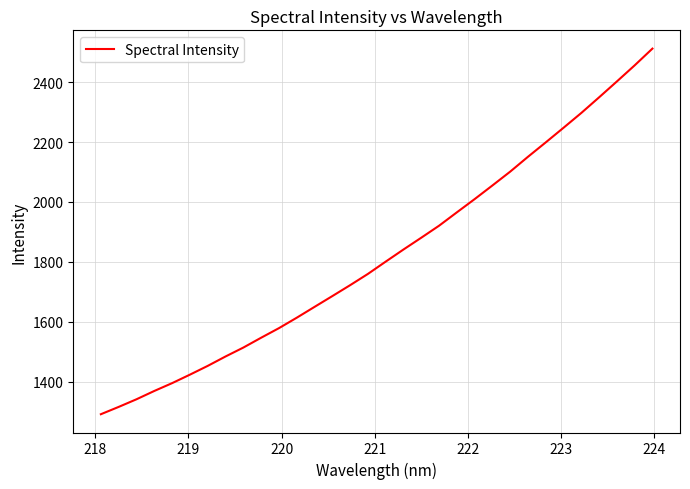

What is the difference between the maximum and minimum values?

1221.2